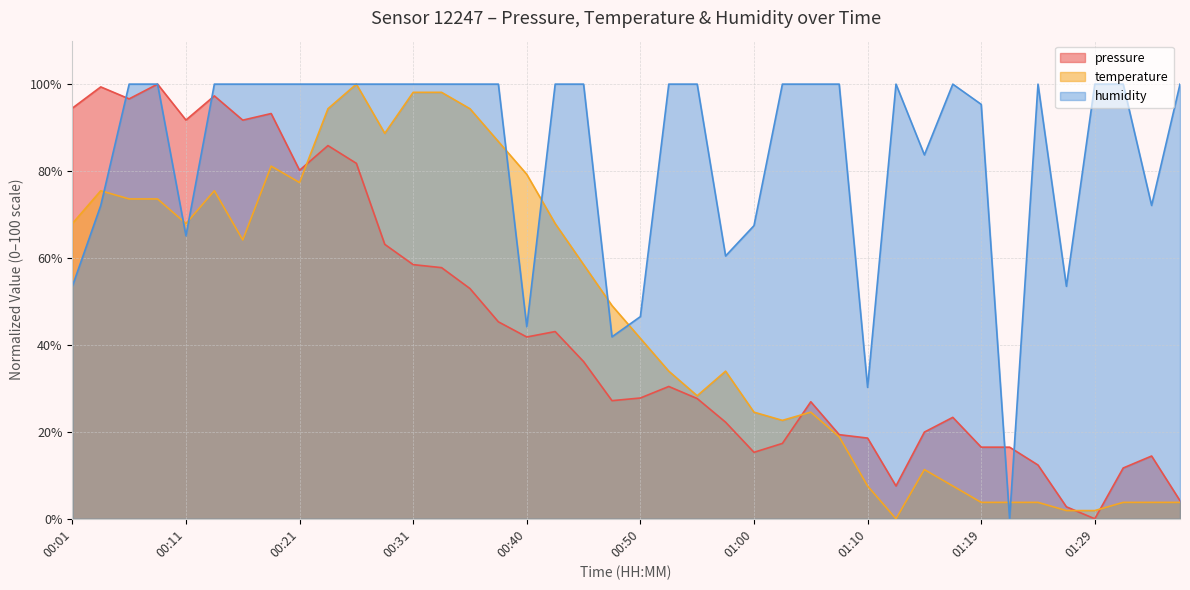

Rank the series at 00:16 from highest to lowest value.

humidity, pressure, temperature